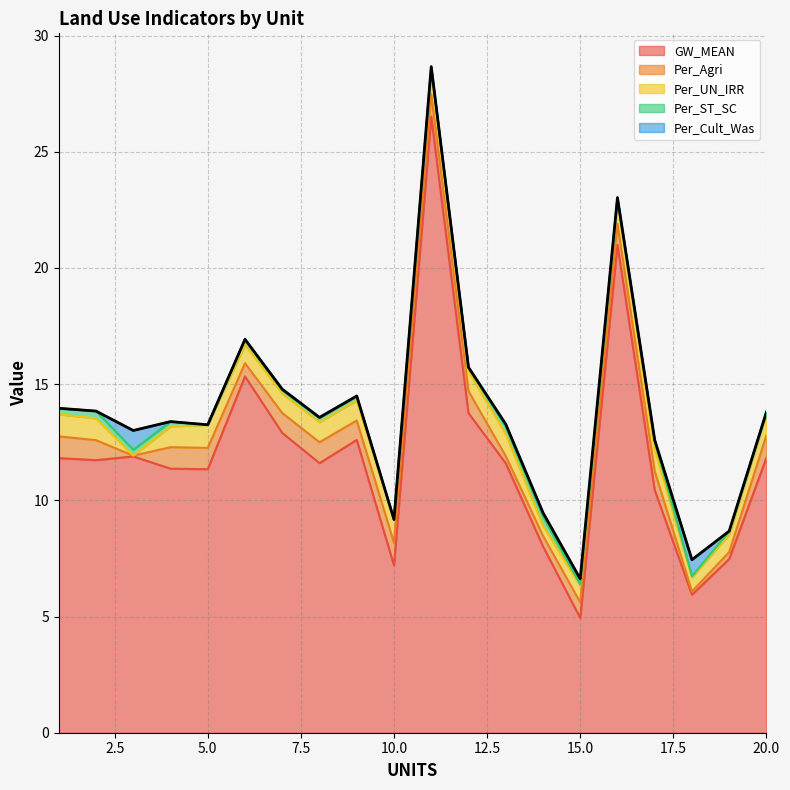

True or false: Per_Cult_Was and GW_MEAN intersect in this chart.

False